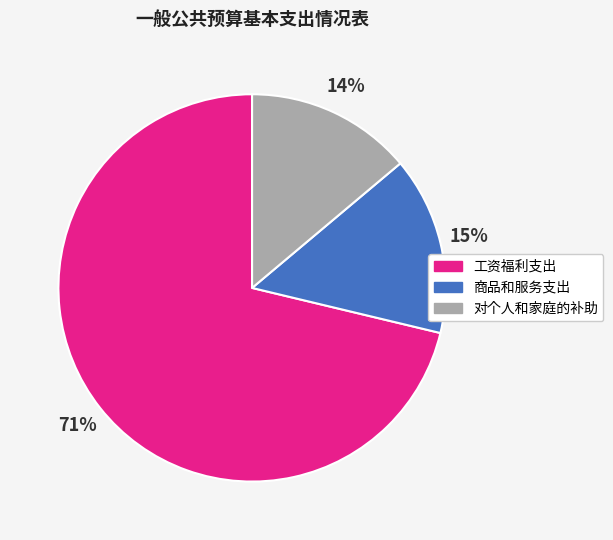

Rank the categories by value from highest to lowest.

工资福利支出, 商品和服务支出, 对个人和家庭的补助